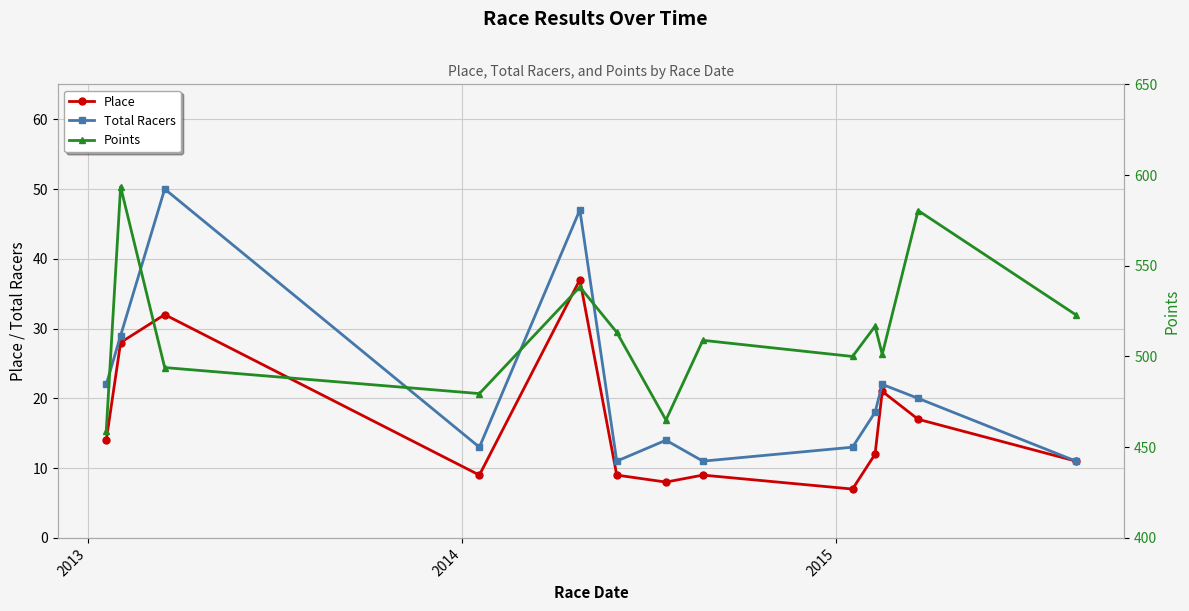

Reading right to left, list all the values displayed in this chart.

Place: 11.0	17.0	21.0	12.0	7.0	9.0	8.0	9.0	37.0	9.0	32.0	28.0	14.0
Total Racers: 11.0	20.0	22.0	18.0	13.0	11.0	14.0	11.0	47.0	13.0	50.0	29.0	22.0
Points: 522.9	580.4	501.1	516.7	500.0	508.9	465.0	513.3	538.3	479.5	493.9	593.5	459.2